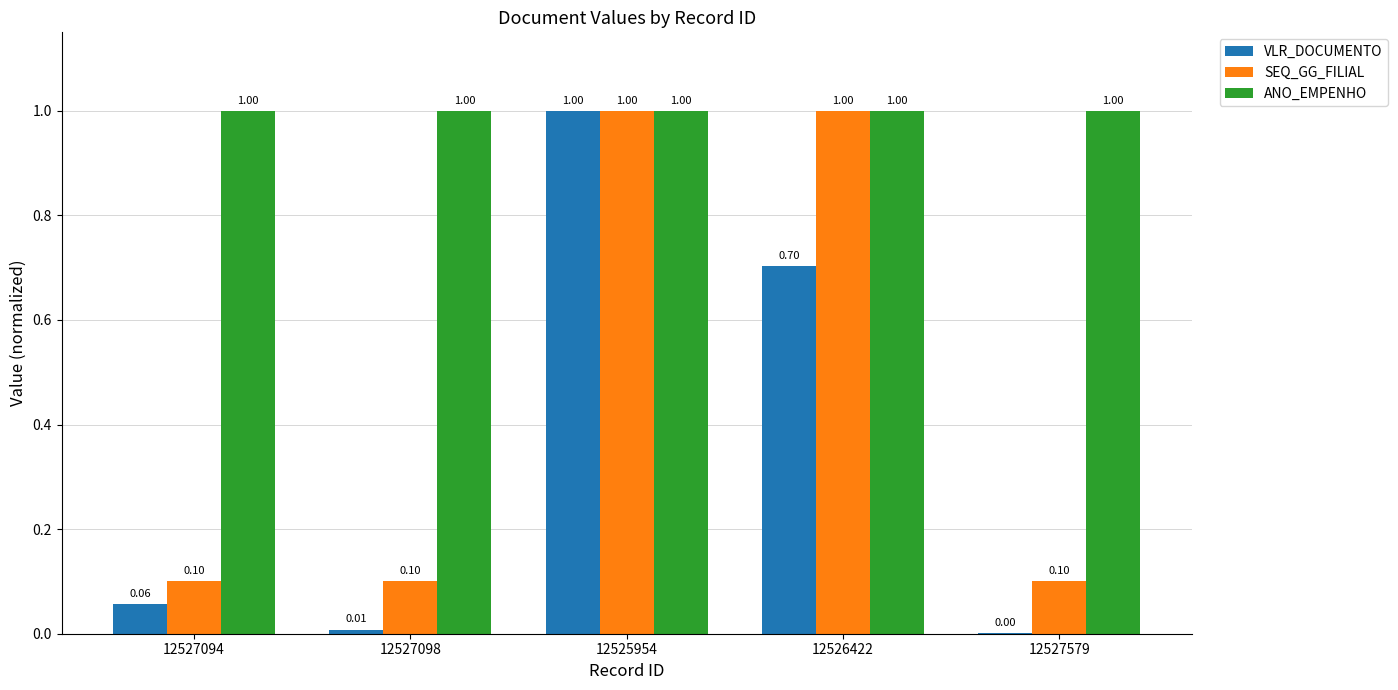

What value does the VLR_DOCUMENTO series have at 12525954?

1.0